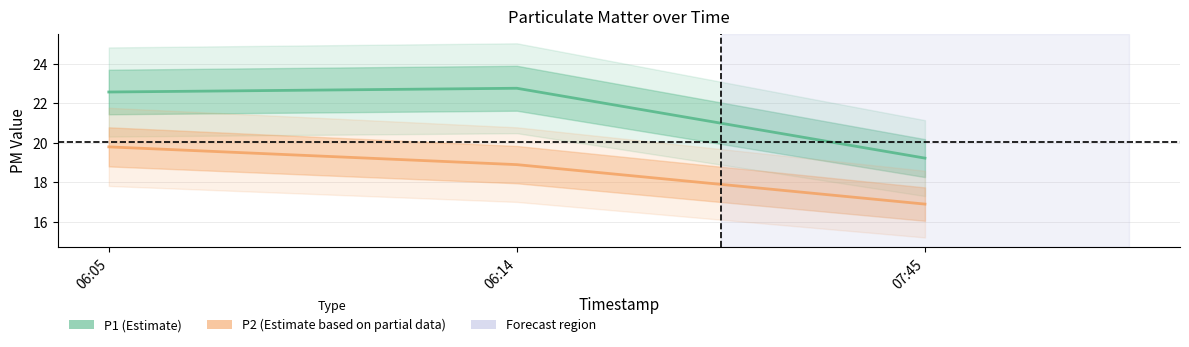

Is this an area chart (filled region under the line)?

No